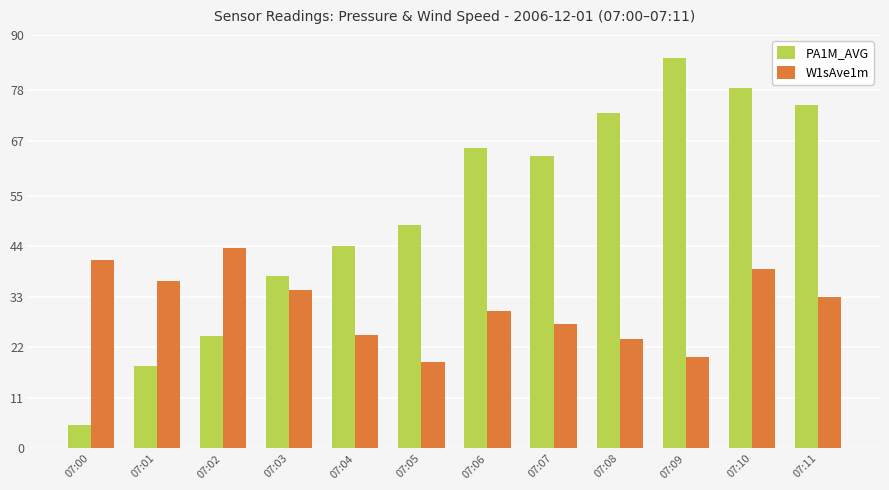

Rank the series by their maximum value, from highest to lowest.

PA1M_AVG, W1sAve1m